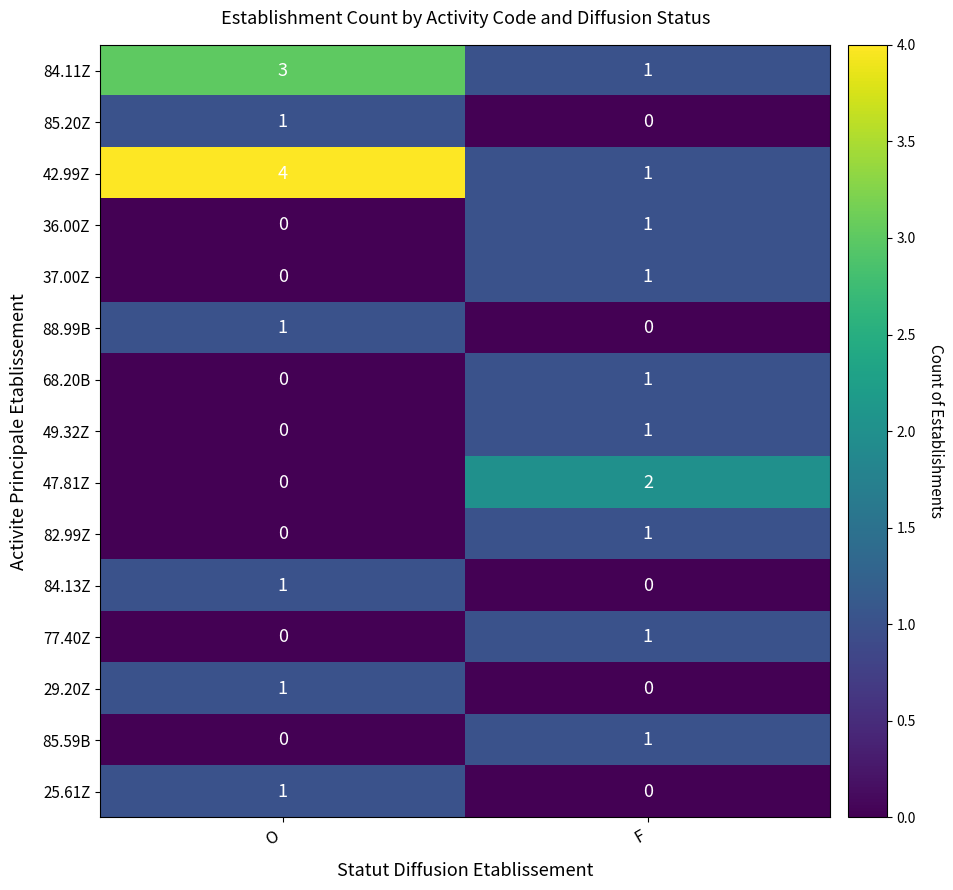

What is the difference between the highest and lowest values at O?

4